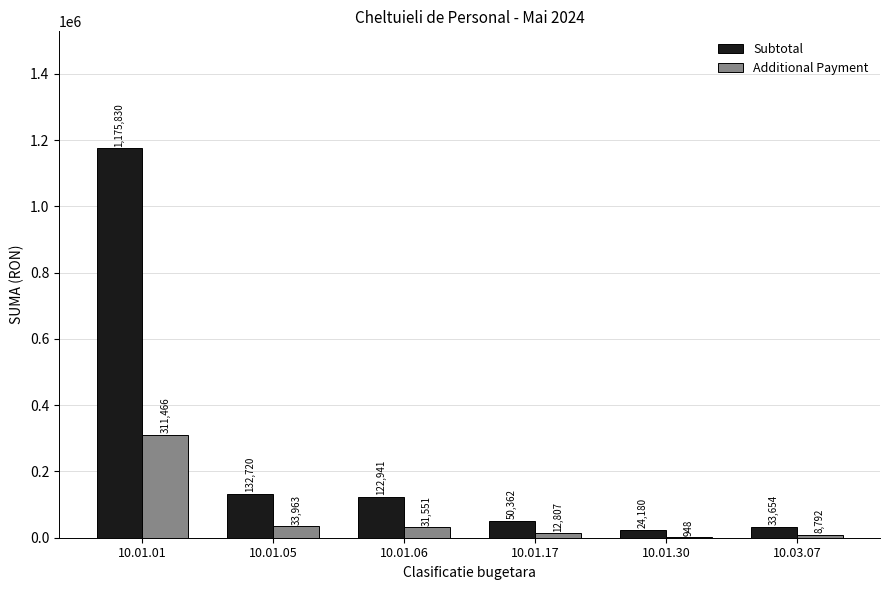

Reading left to right, what are all the values shown in this chart?

Subtotal: 10.01.01=1175830	10.01.05=132720	10.01.06=122941	10.01.17=50362	10.01.30=24180	10.03.07=33654
Additional Payment: 10.01.01=311466	10.01.05=33963	10.01.06=31551	10.01.17=12807	10.01.30=948	10.03.07=8792